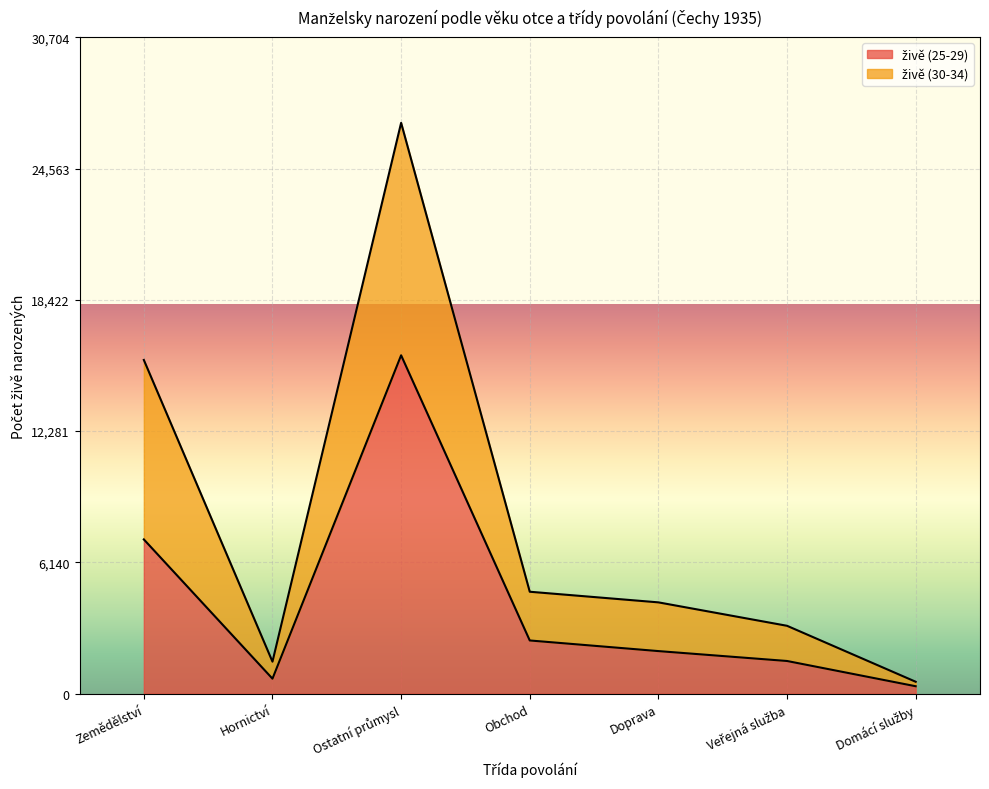

Which series has the widest spread of values?

živě (30-34)